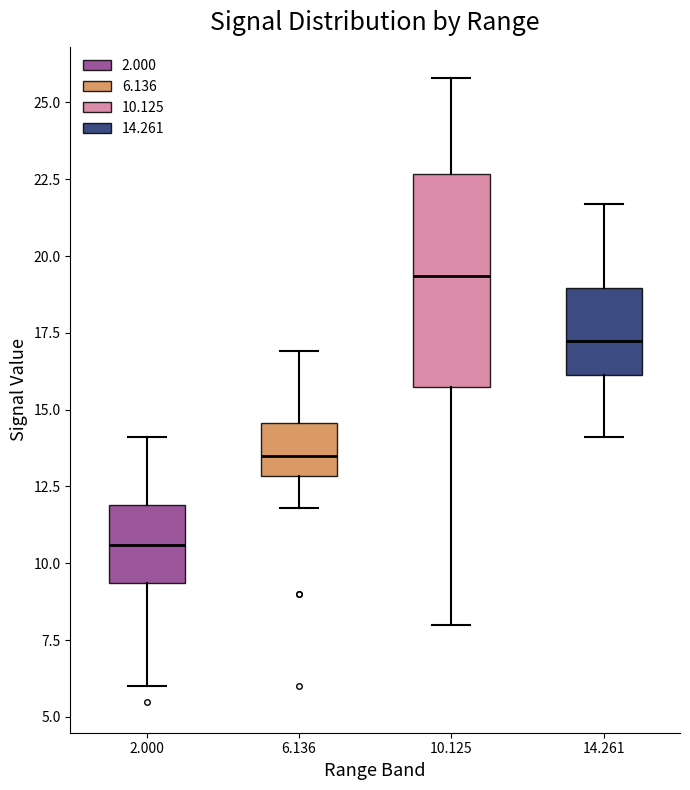

Reading left to right, transcribe this box plot: for each box, give where its median line is, the range the box spans, and where its two whiskers end, as read against the y-axis. The values are not printed on the chart, so give them approximately, as read against the axis.

2.000: median 10.5, box 9.5 to 12.0, whiskers 6.0 to 14.0
6.136: median 13.5, box 13.0 to 14.5, whiskers 12.0 to 17.0
10.125: median 19.5, box 15.5 to 22.5, whiskers 8.0 to 26.0
14.261: median 17.5, box 16.0 to 19.0, whiskers 14.0 to 21.5